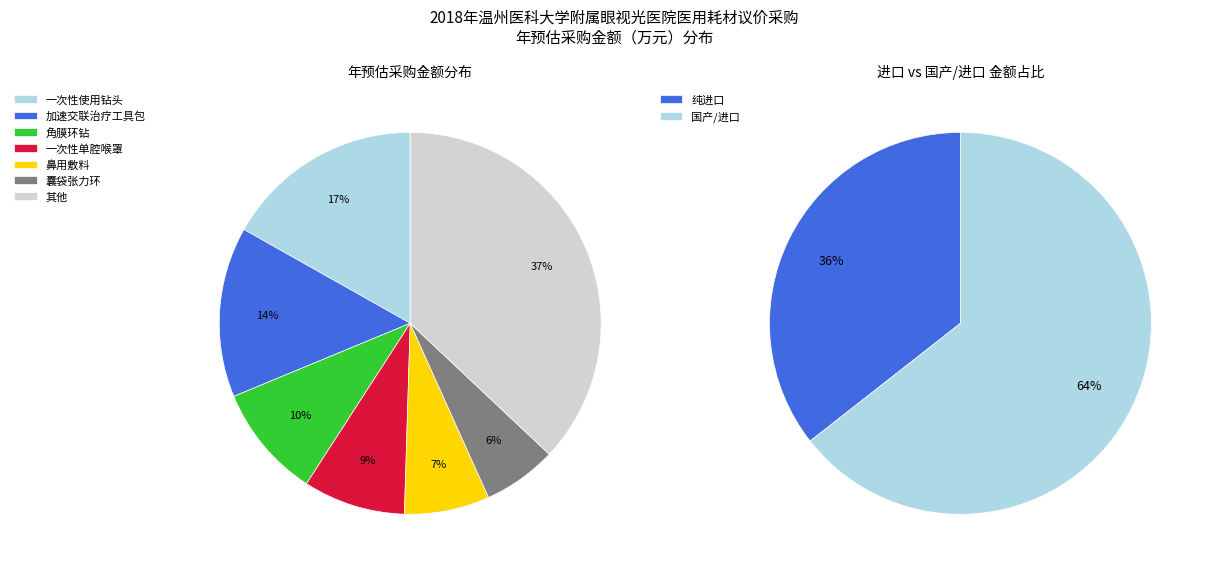

Does 灭菌手术手套 account for over 50% of the chart?

No